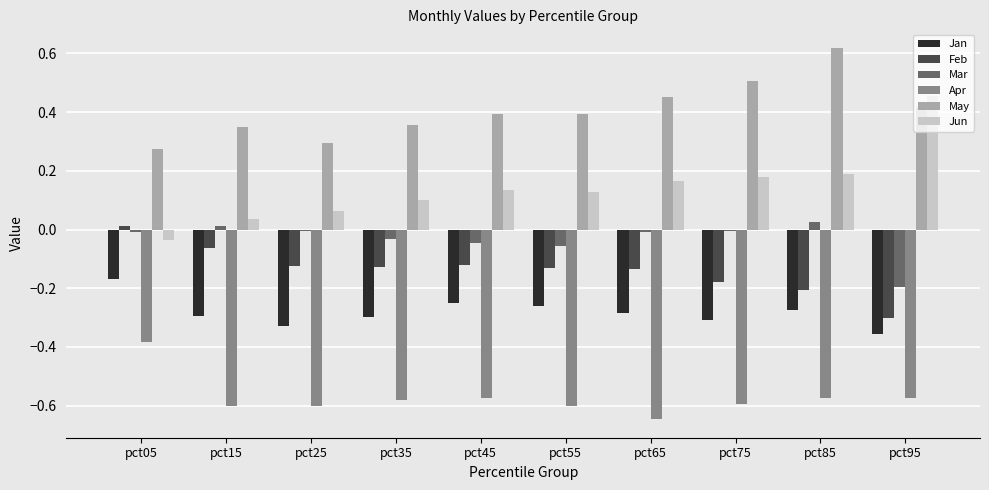

Which series has the largest total across all categories?

May